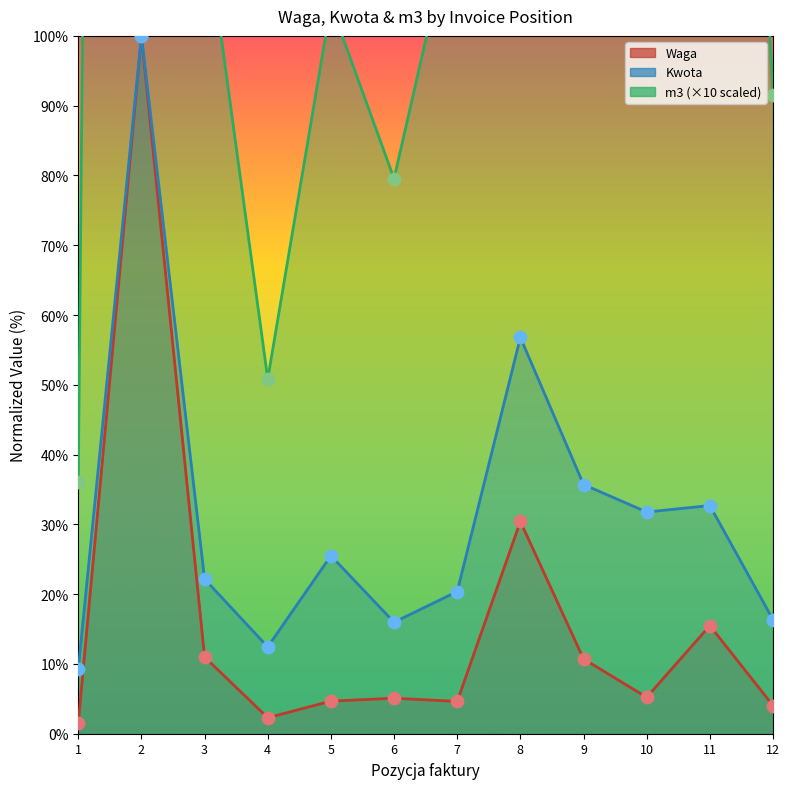

What are all the series names shown in the legend?

Waga, Kwota, m3